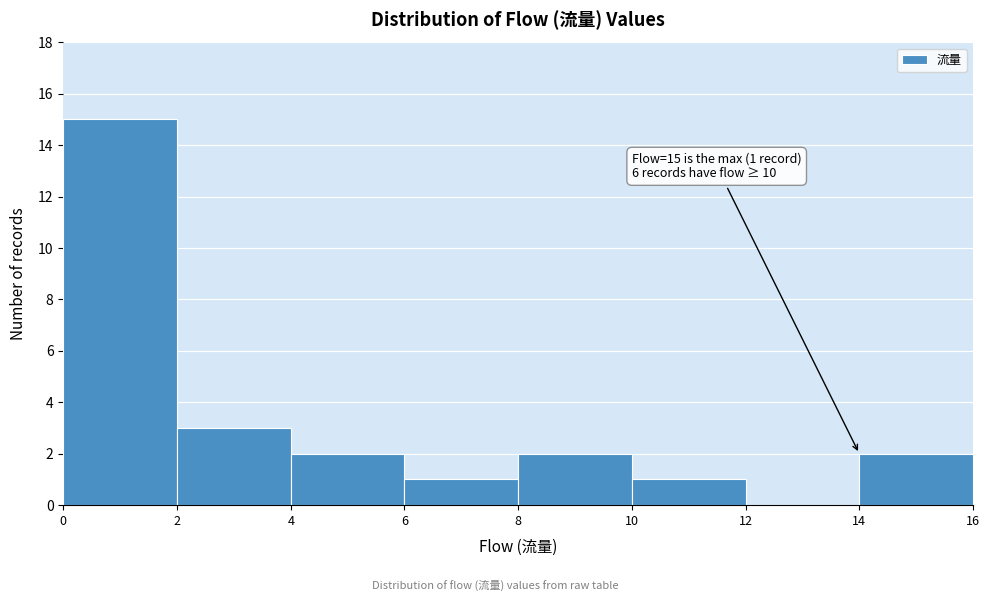

Which range on the x-axis has the tallest bar?

0 to 2